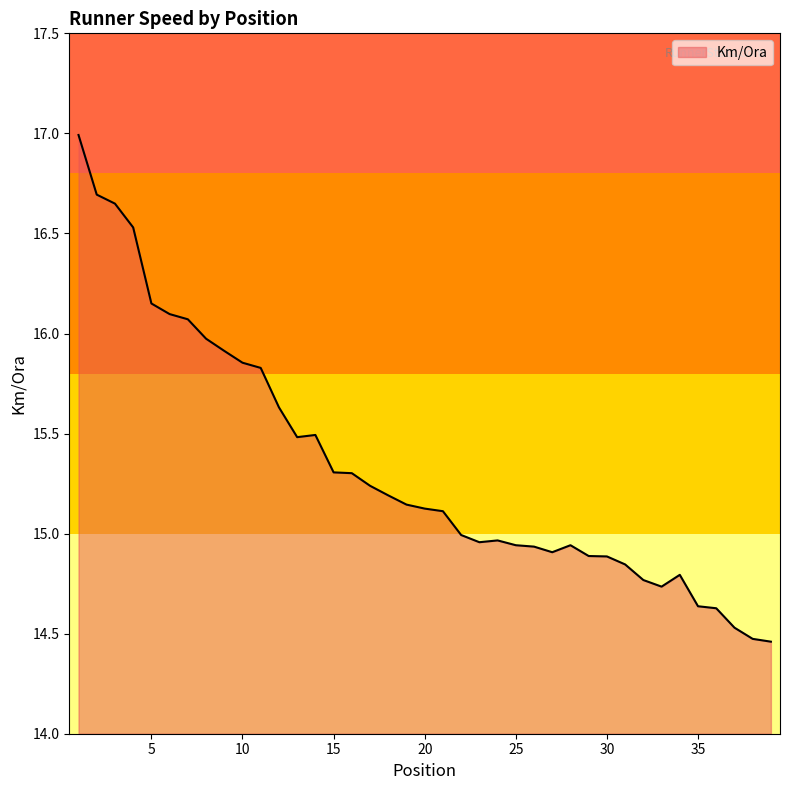

What is the maximum value shown in the chart?

17.0